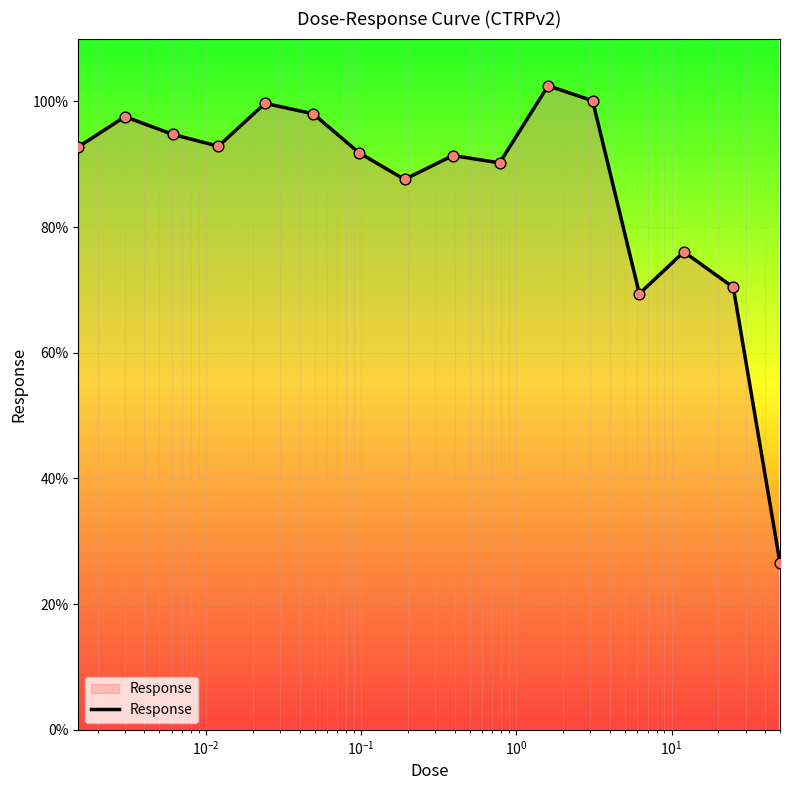

What is the greatest value displayed?

102.5